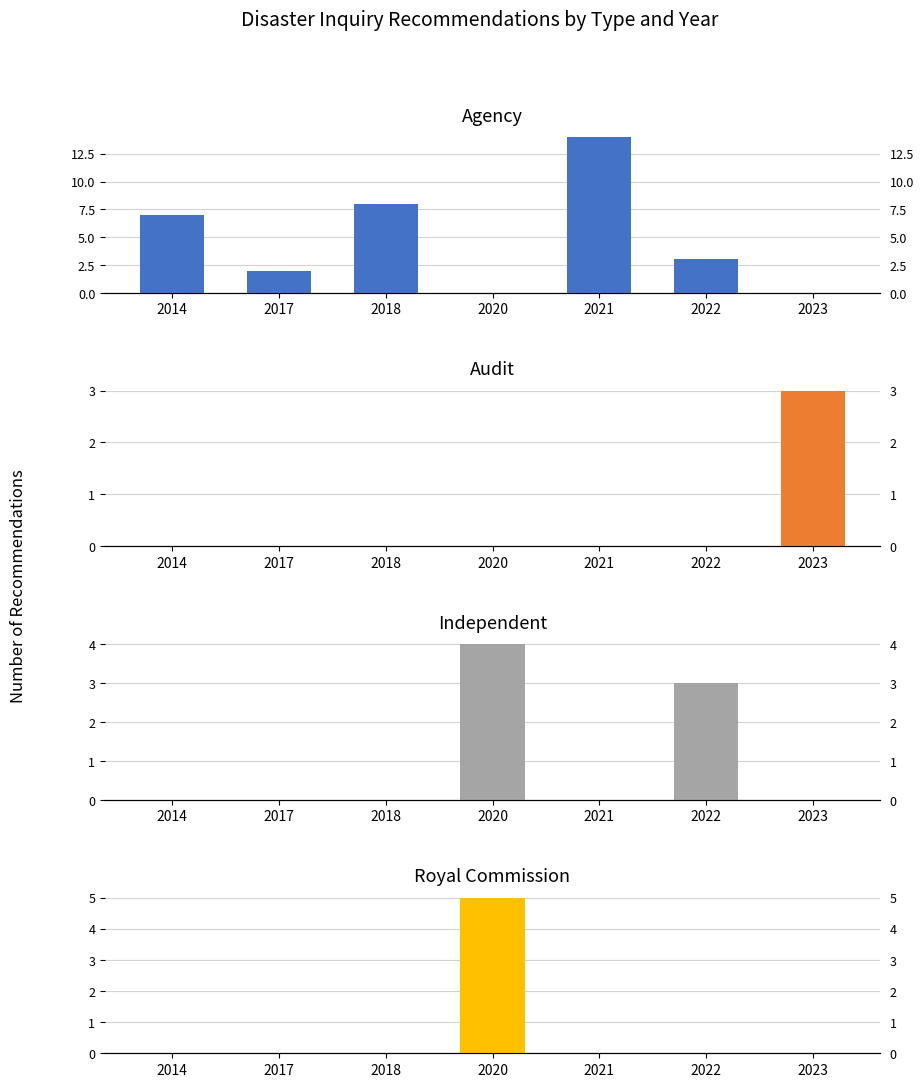

Which category has the highest value in the Independent series?

2020